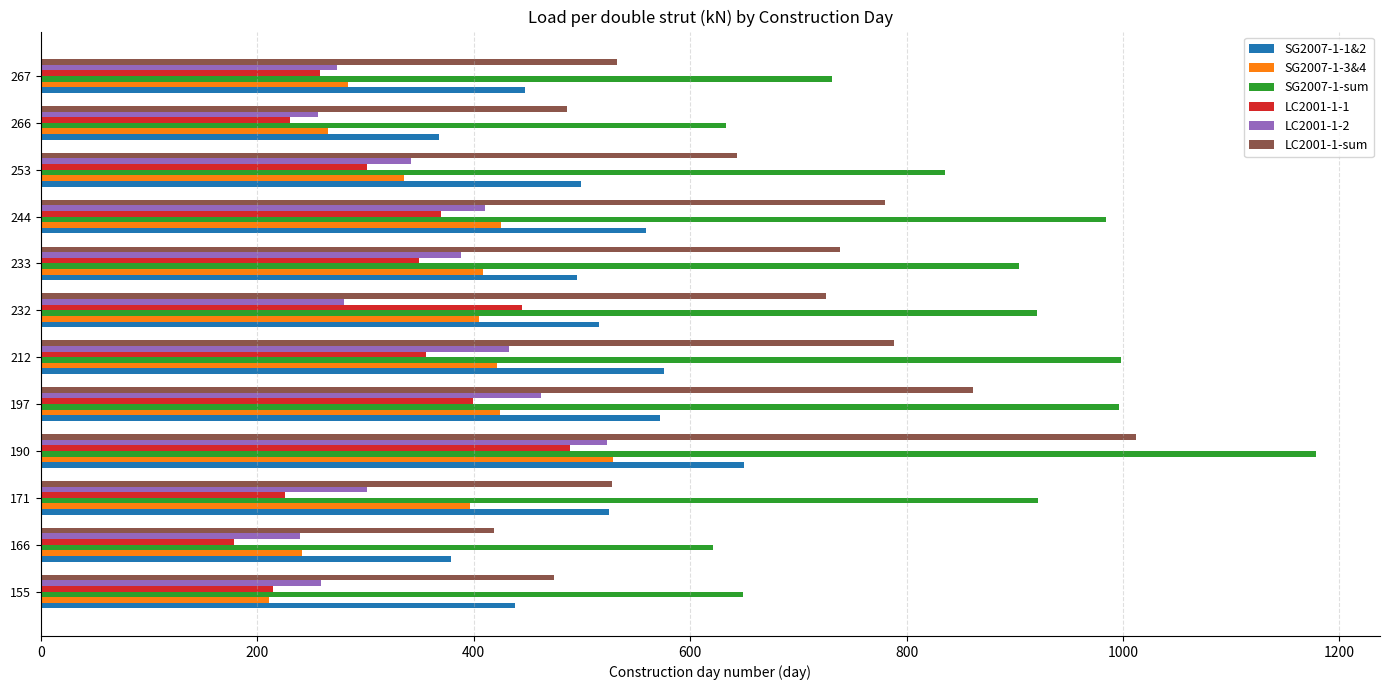

Which category has the highest value in the LC2001-1-1 series?

190